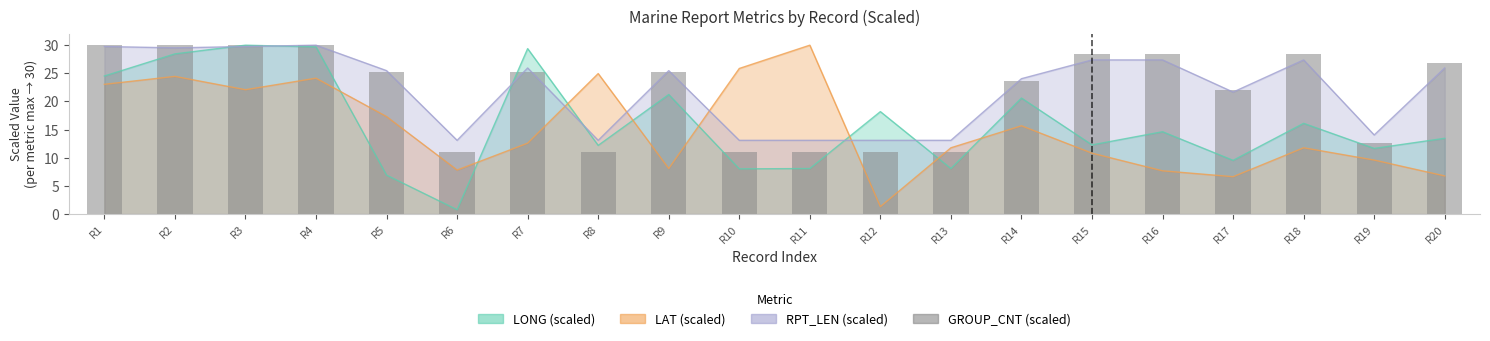

Which label corresponds to the smallest value in the chart?

R6